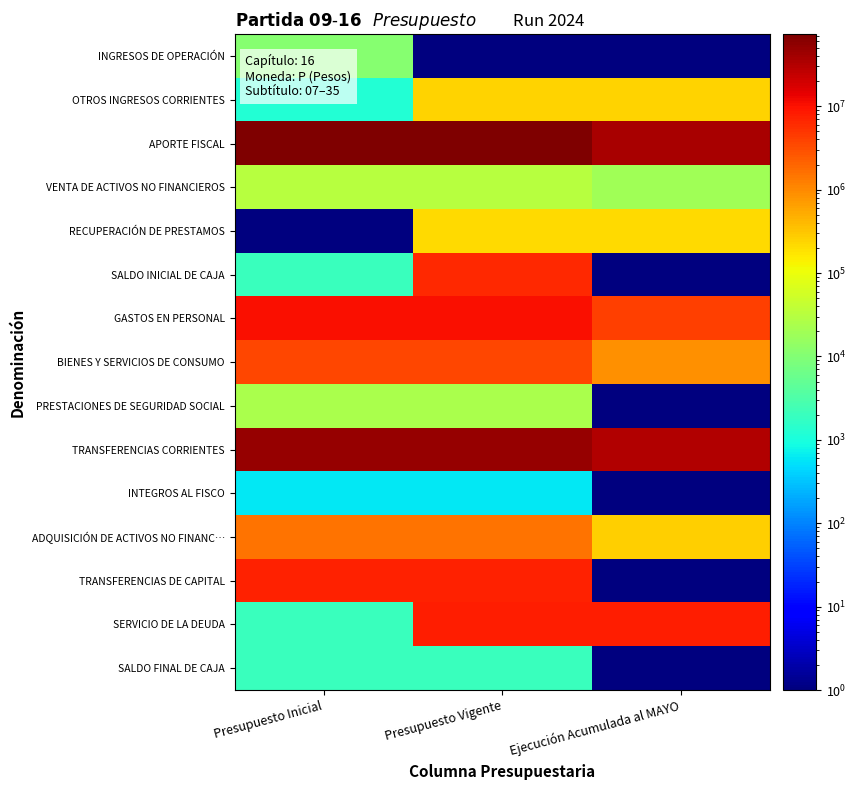

How many series are shown in this chart?

15